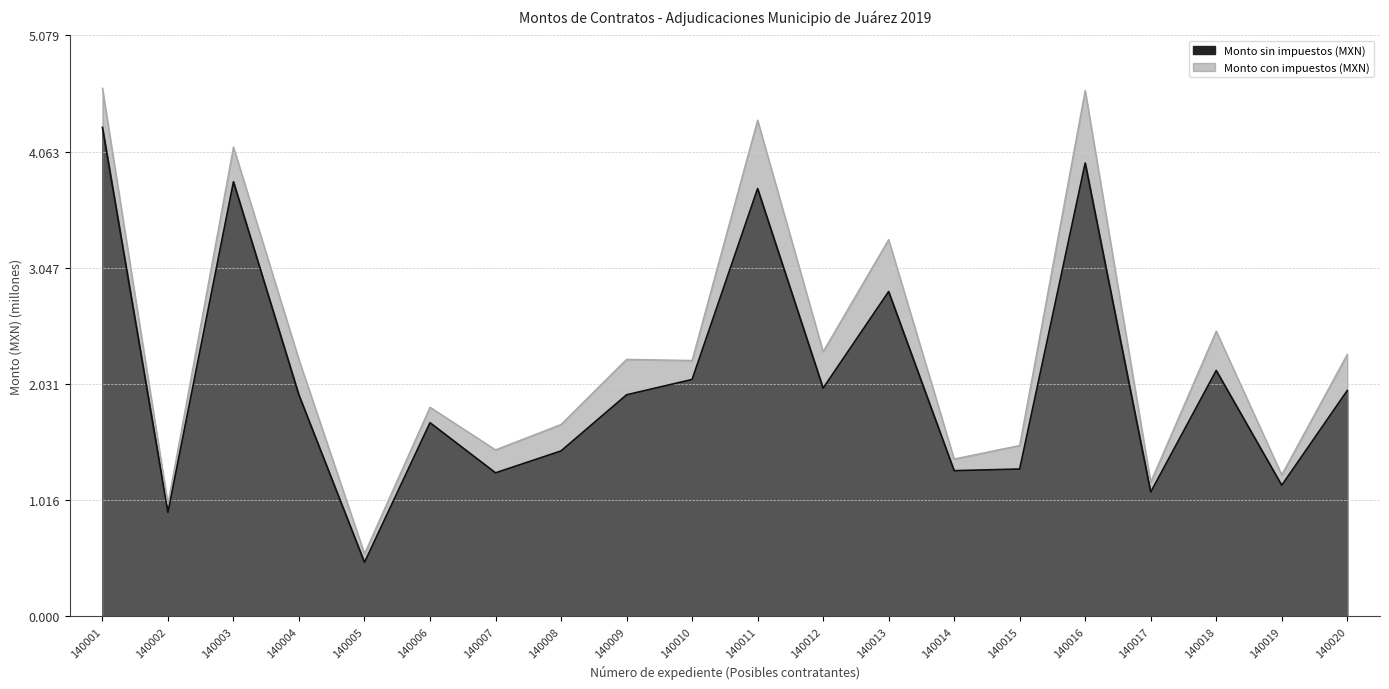

What is the value of the Monto sin impuestos (MXN) point at the 10th from the left?

2.1